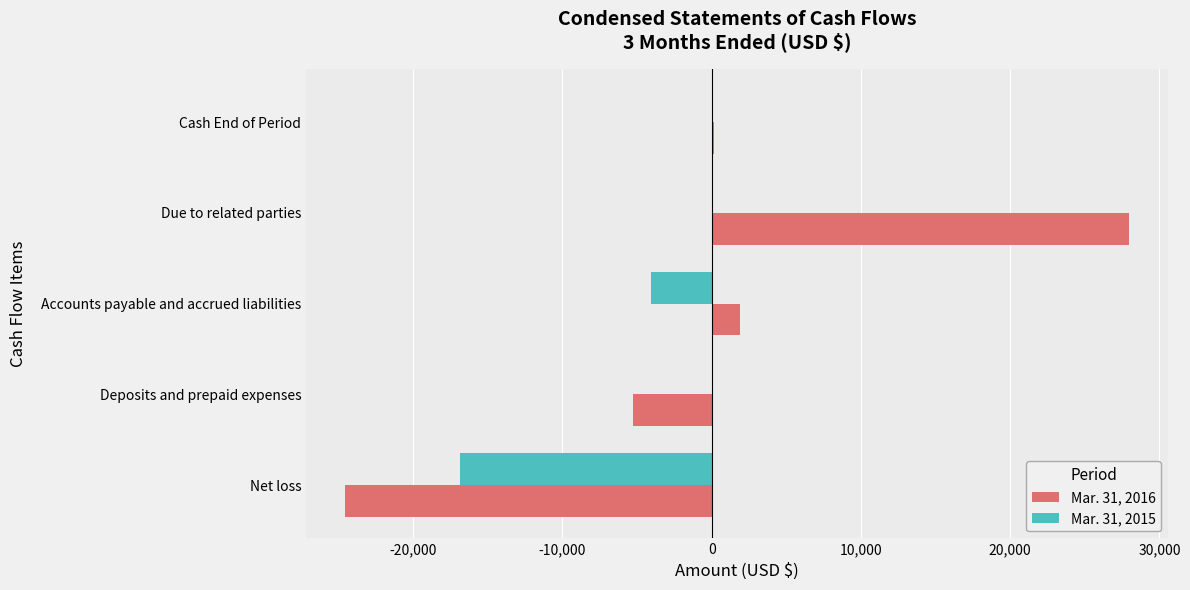

Is the value of Mar. 31, 2015 at Cash End of Period greater than the value of Mar. 31, 2016 at Due to related parties?

No